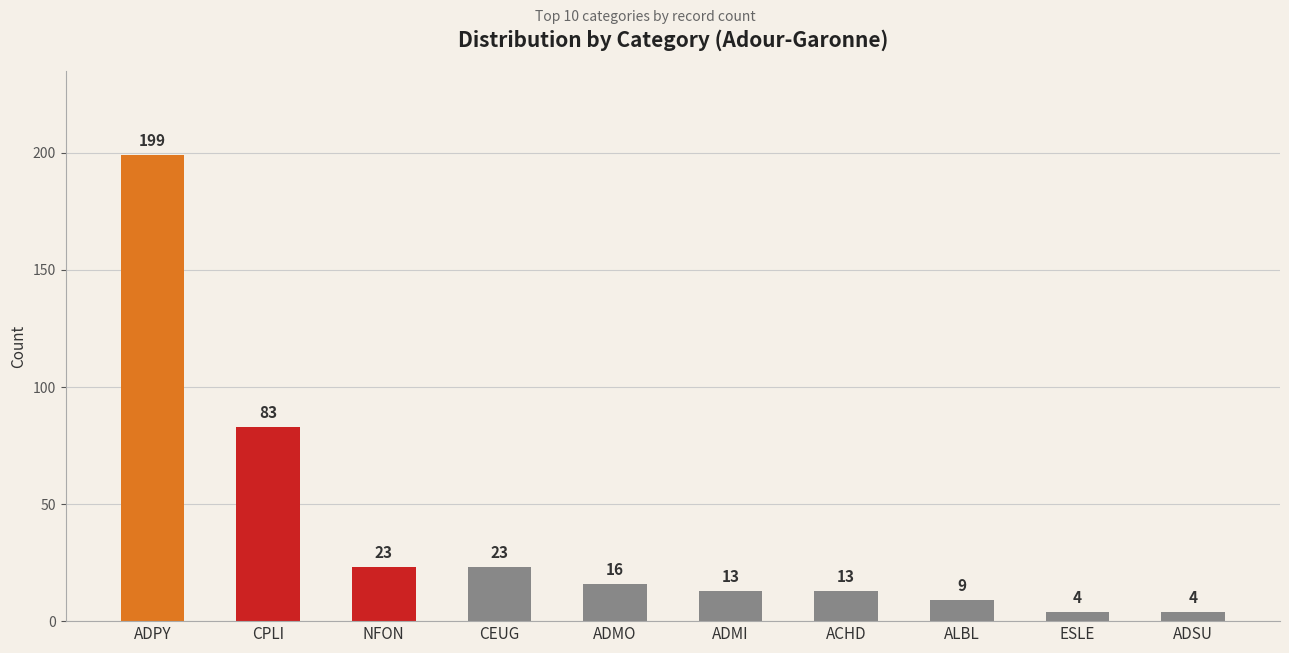

What is the difference between the values at CEUG and ADMO?

7